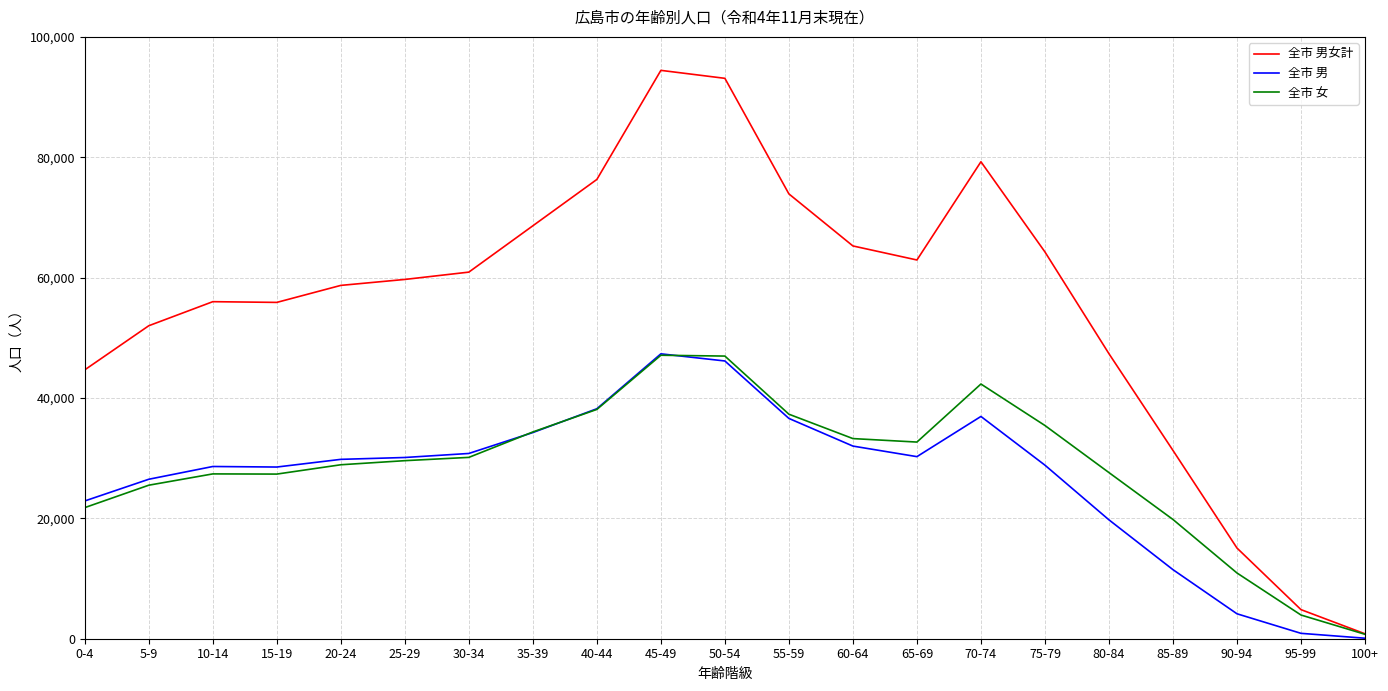

At which label does 全市 女 reach its minimum?

100+